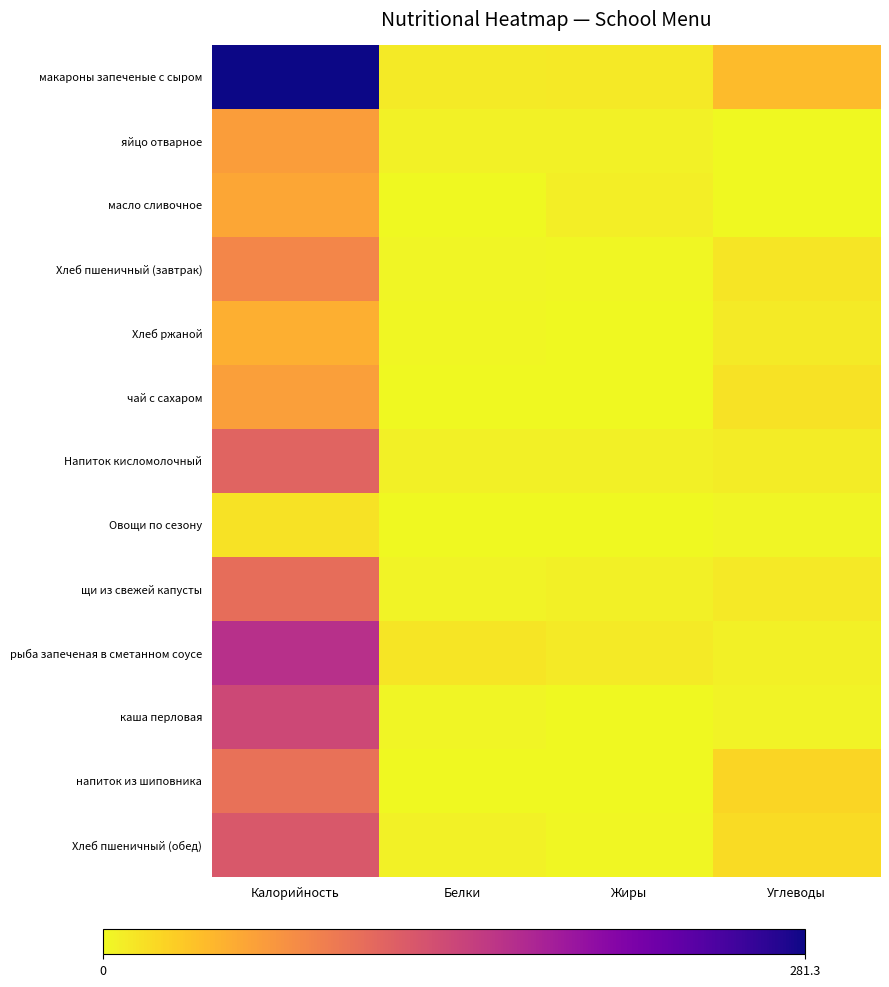

Reading left to right, extract all data points from this chart.

макароны запеченые с сыром: Калорийность=281.3	Белки=9.7	Жиры=10.2	Углеводы=41.4
яйцо отварное: Калорийность=63.0	Белки=5.1	Жиры=4.6	Углеводы=0.3
масло сливочное: Калорийность=57.0	Белки=0.1	Жиры=7.2	Углеводы=0.1
Хлеб пшеничный (завтрак): Калорийность=82.2	Белки=3.2	Жиры=1.4	Углеводы=13.1
Хлеб ржаной: Калорийность=50.2	Белки=1.9	Жиры=0.4	Углеводы=9.4
чай с сахаром: Калорийность=61.6	Белки=0.1	Жиры=0.0	Углеводы=15.3
Напиток кисломолочный: Калорийность=112.2	Белки=5.6	Жиры=6.4	Углеводы=8.2
Овощи по сезону: Калорийность=14.4	Белки=0.7	Жиры=0.1	Углеводы=3.1
щи из свежей капусты: Калорийность=103.6	Белки=3.7	Жиры=6.4	Углеводы=10.6
рыба запеченая в сметанном соусе: Калорийность=162.0	Белки=12.2	Жиры=9.8	Углеводы=6.1
каша перловая: Калорийность=139.0	Белки=3.2	Жиры=0.7	Углеводы=3.8
напиток из шиповника: Калорийность=100.0	Белки=0.4	Жиры=0.2	Углеводы=23.8
Хлеб пшеничный (обед): Калорийность=123.3	Белки=4.8	Жиры=2.0	Углеводы=19.6